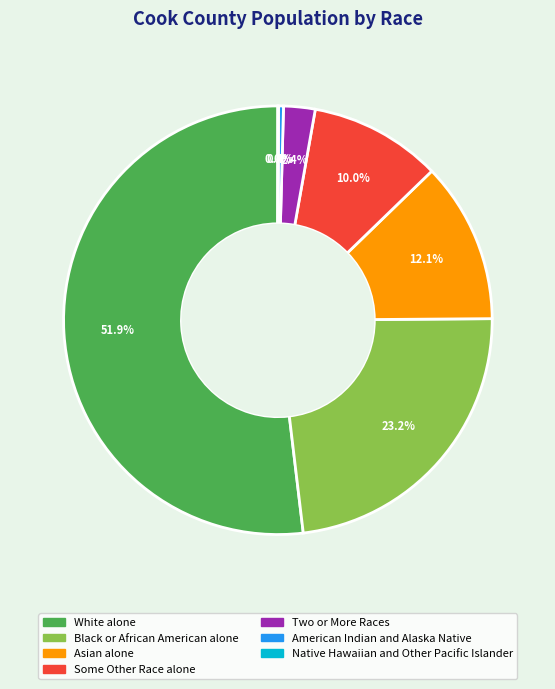

Does any single category account for the majority?

Yes